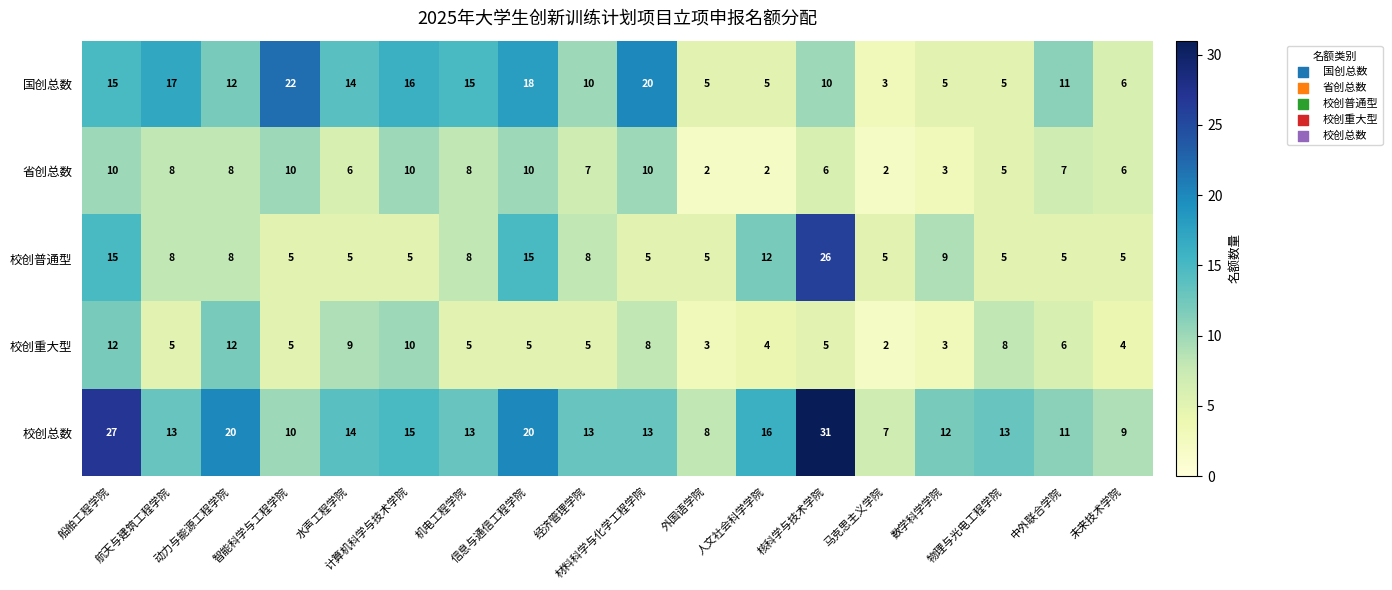

List the series in order of their peak value, highest first.

校创总数, 校创普通型, 国创总数, 校创重大型, 省创总数